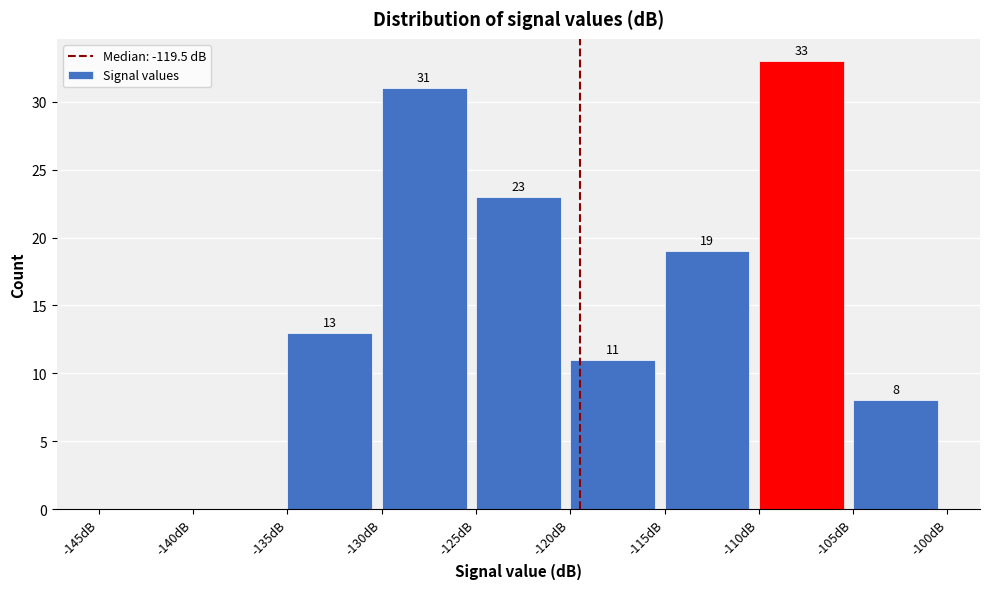

Which range on the x-axis has the tallest bar?

-110 to -105